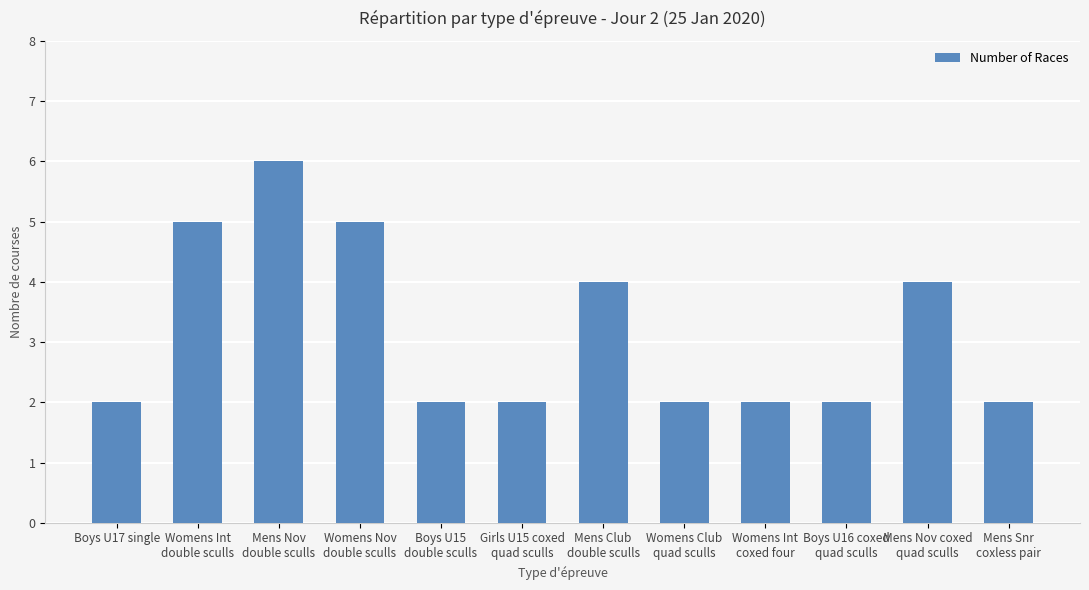

What is the label of the 9th bar from the left?

Womens Int
coxed four